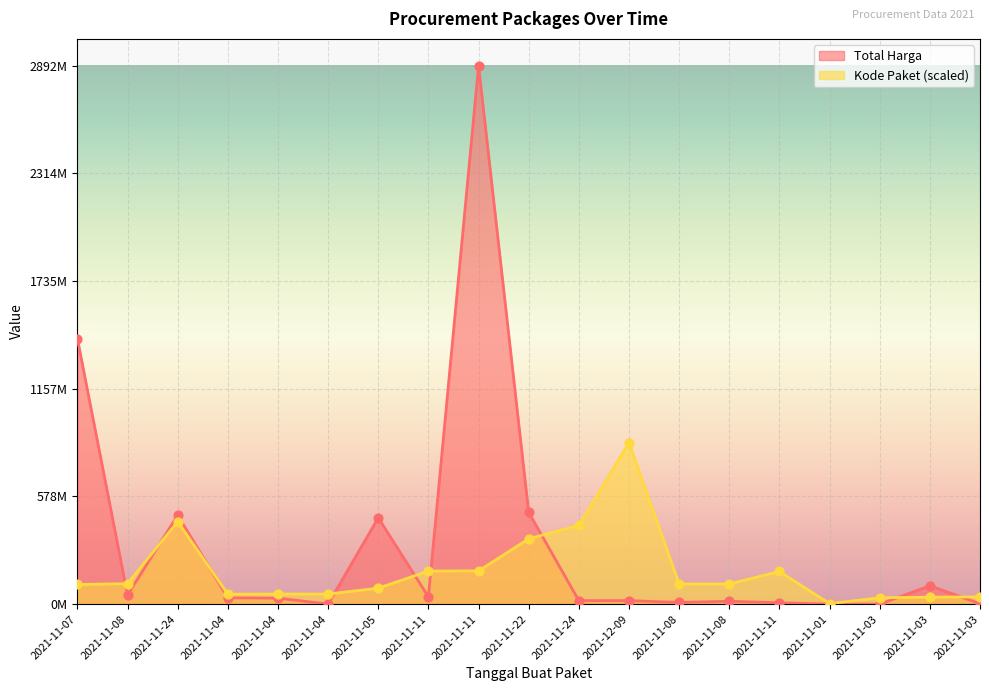

Is the value of Kode Paket at 2021-11-03 greater than the value of Total Harga at 2021-11-22?

No